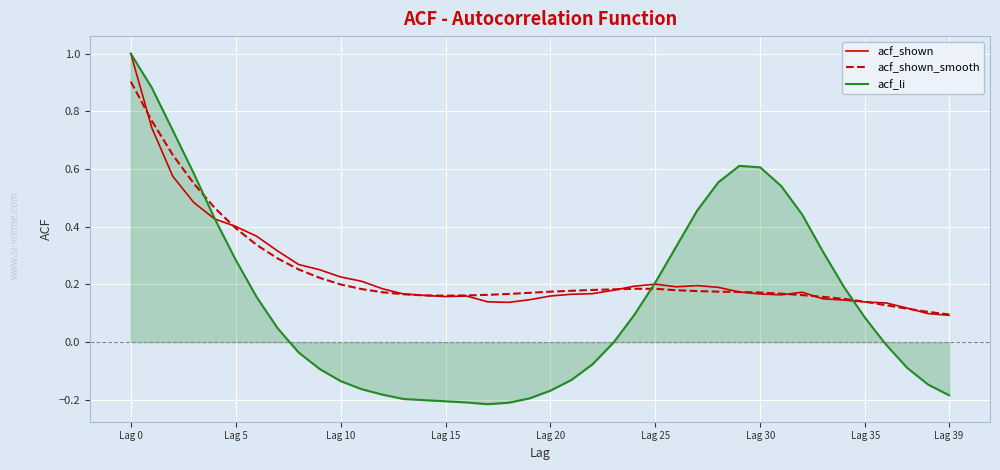

Which series has the widest spread of values?

acf_li